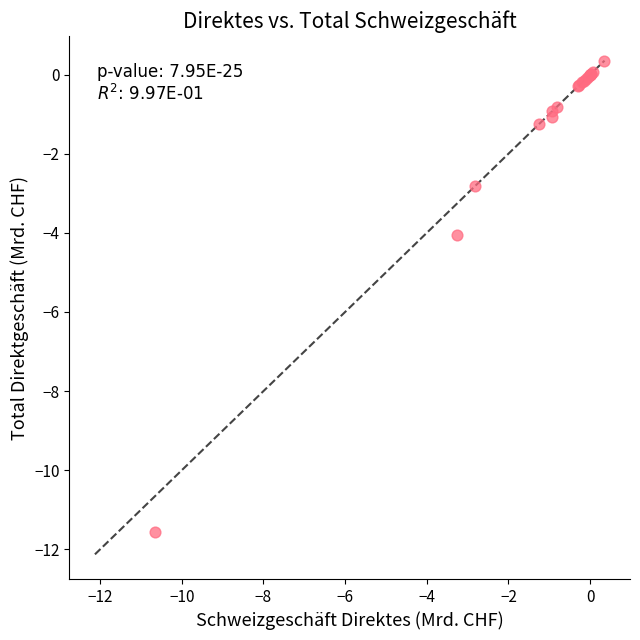

What Y value in the scatter plot is closest to -5?

-4.0